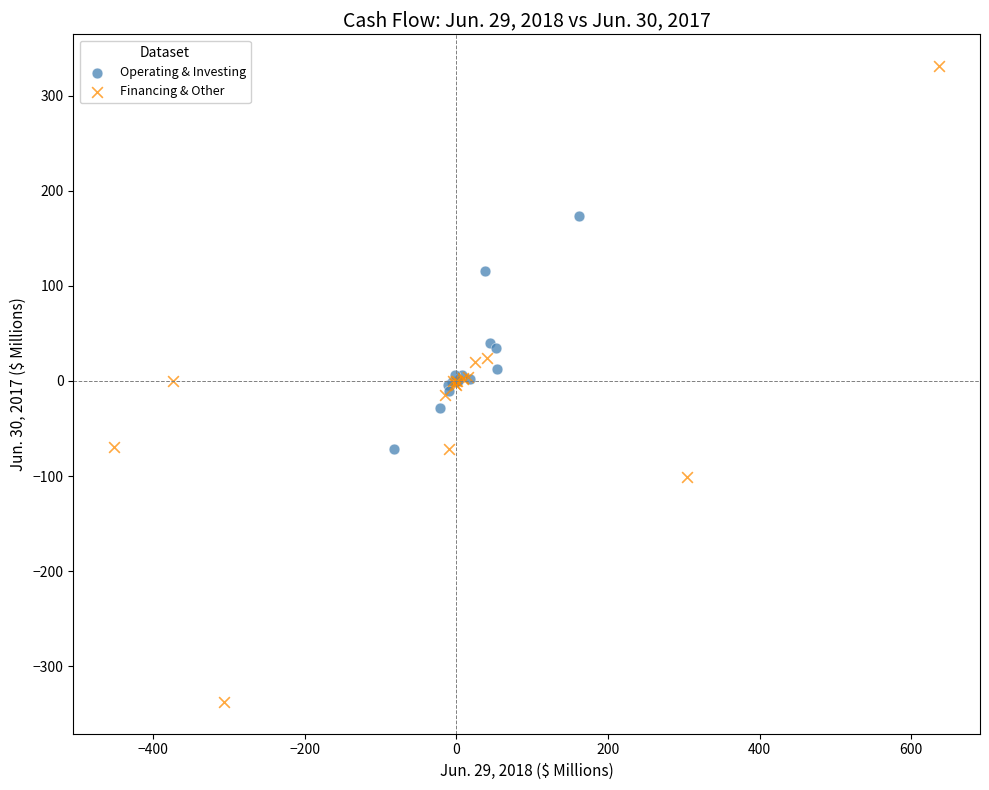

Which series has the widest spread of Y values?

Financing & Other